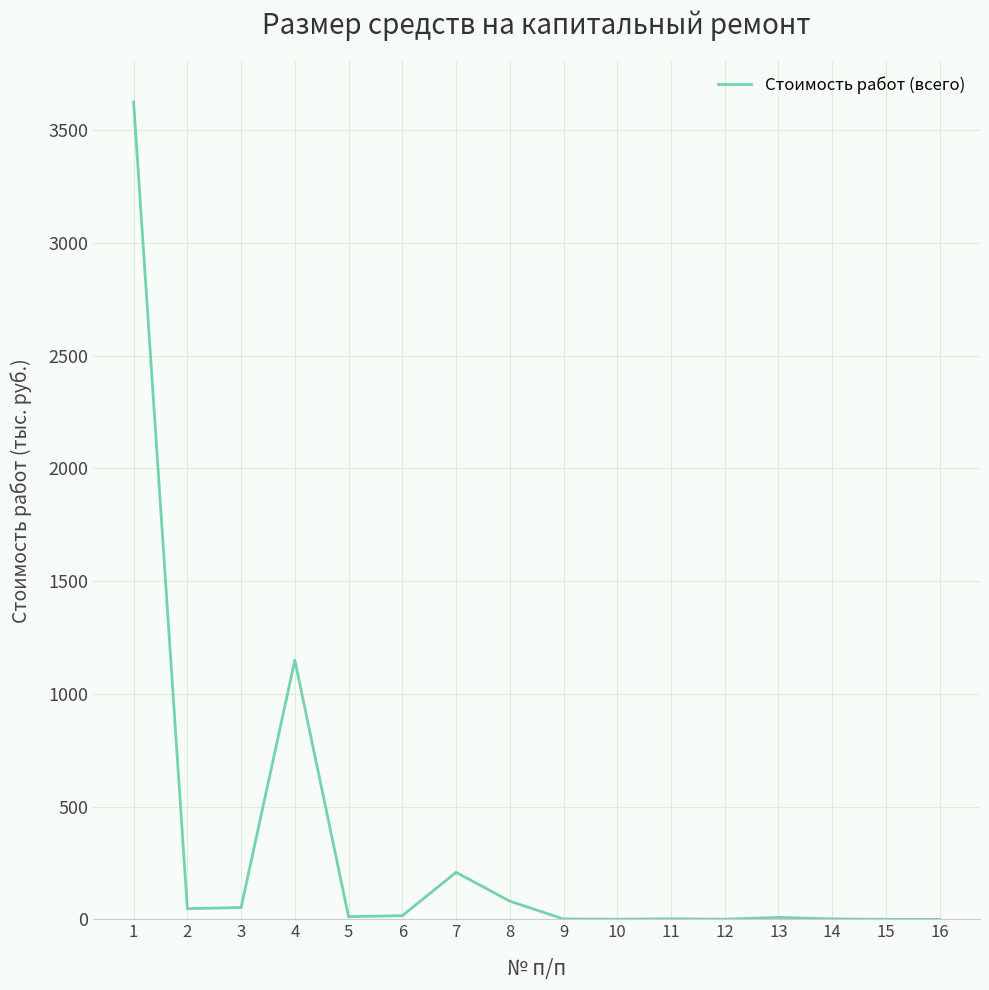

What is the difference between the maximum and minimum values?

3624.1